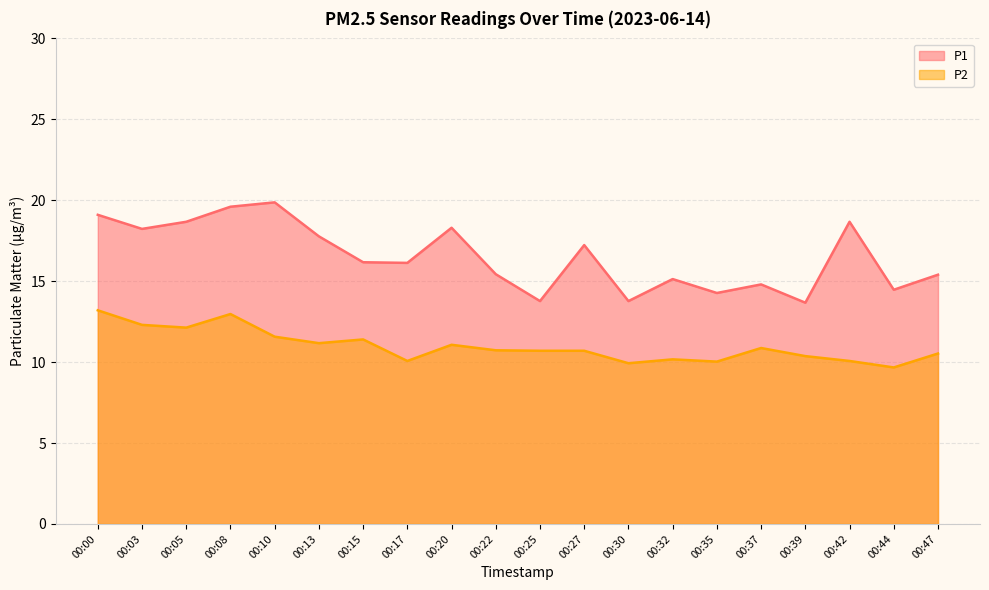

What is the value of the P2 point at the 10th from the left?

10.7